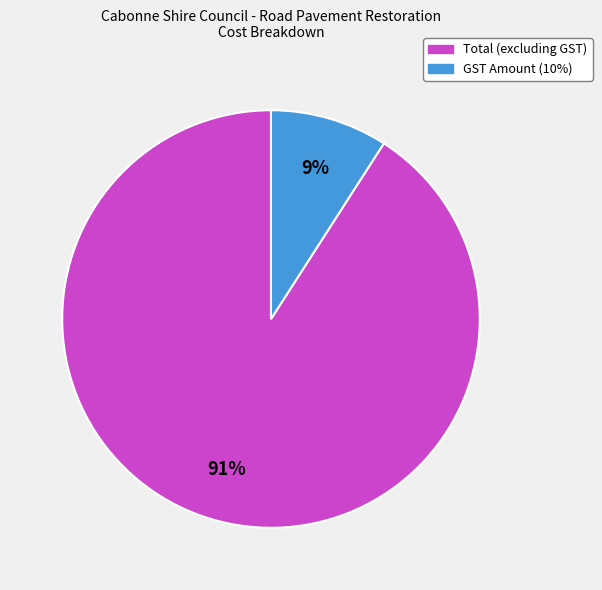

Do GST Amount (10%) and Total (excluding GST) together represent more than half of the pie?

Yes